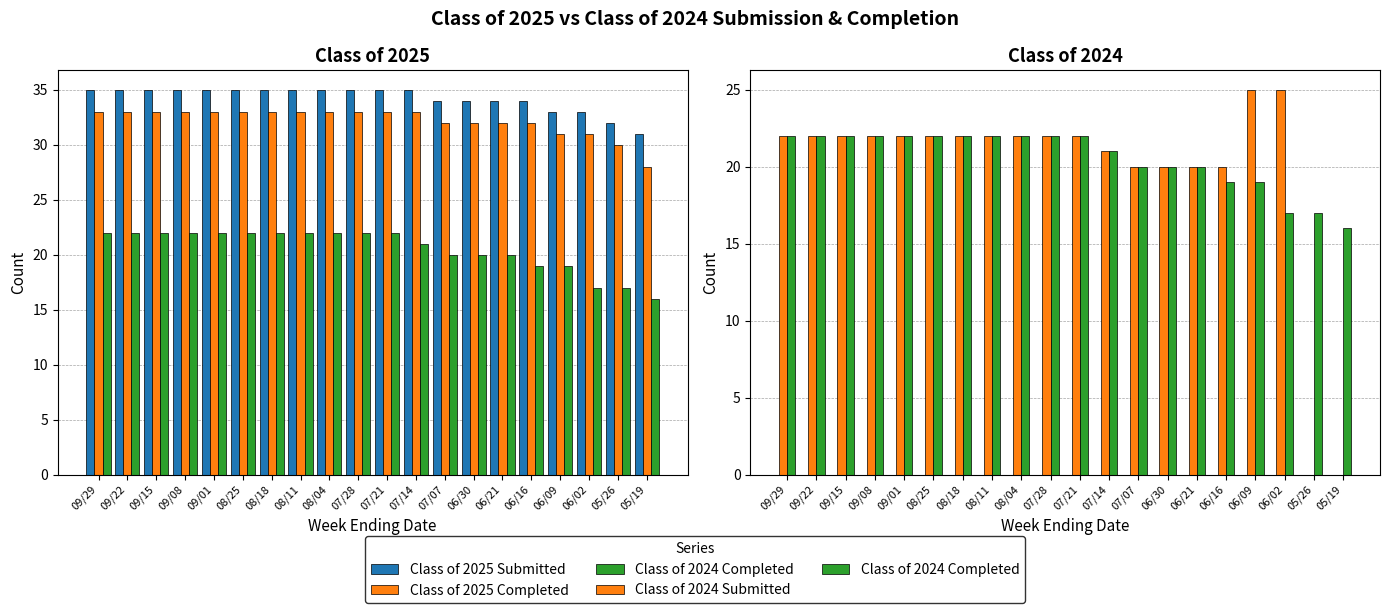

Which series changed the most between 08/11 and 07/28?

Class of 2025 Submitted